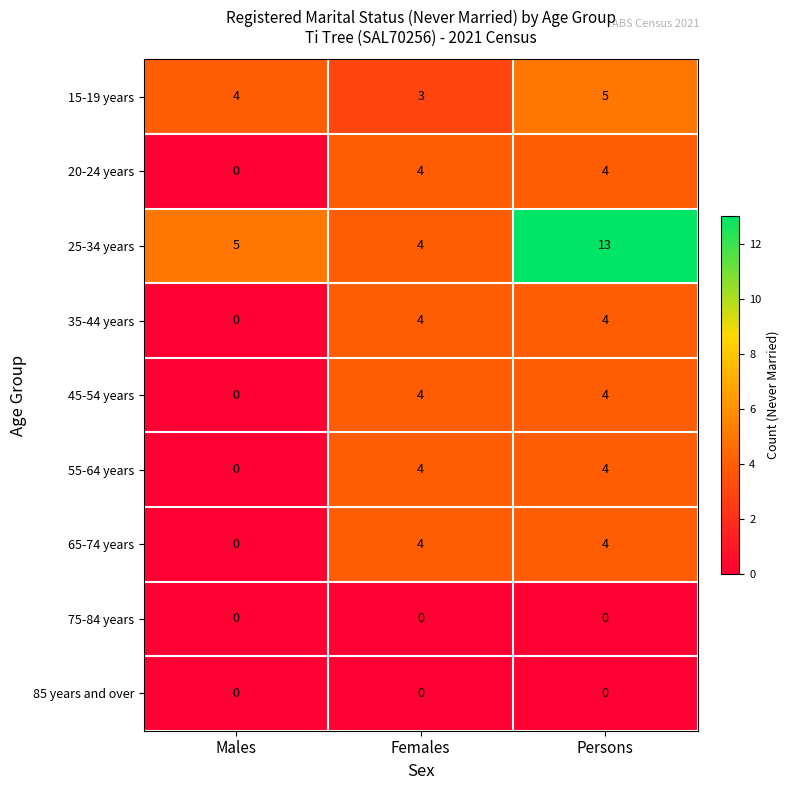

What is the difference between the 65-74 years values at Males and Persons?

4